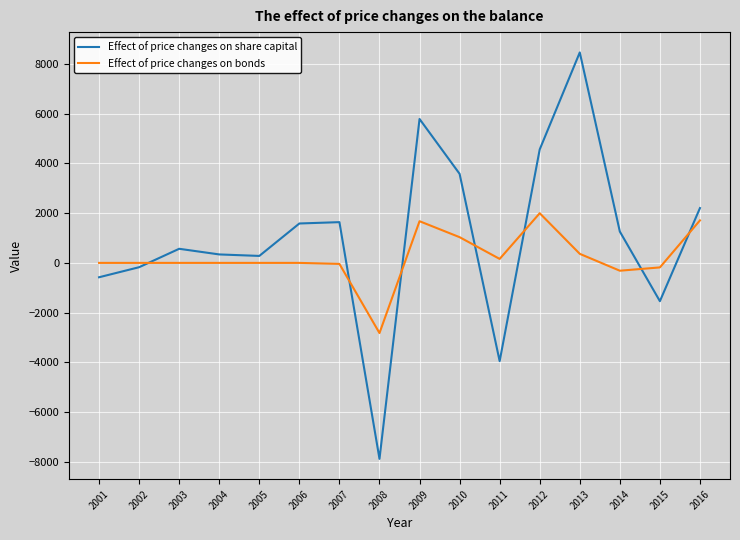

How many categories are shown in the chart?

16